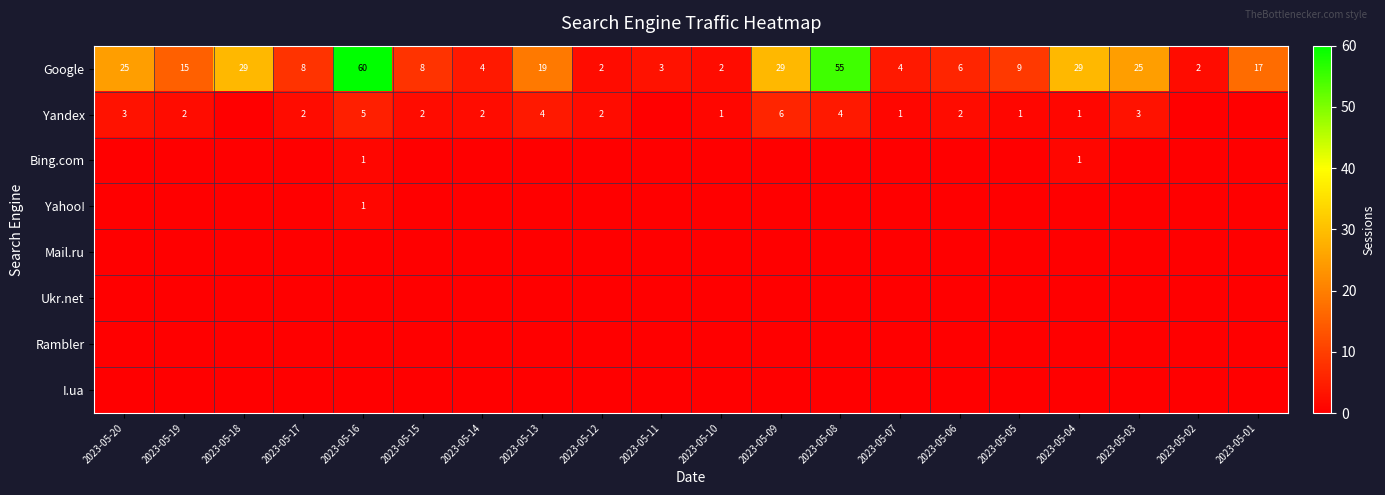

Which category has the highest value in the Google series?

2023-05-16